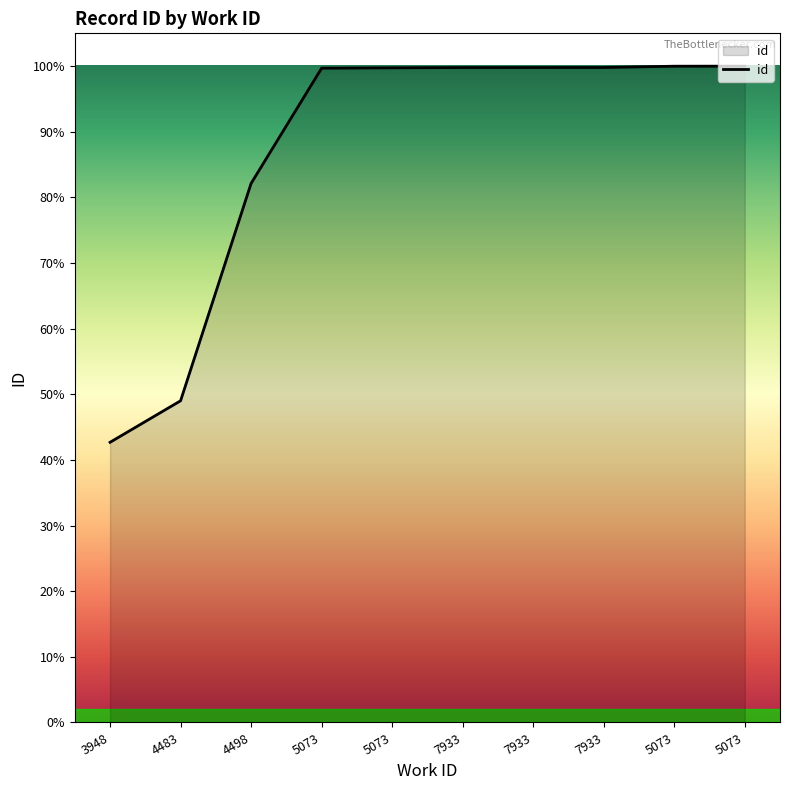

Is this an area chart (filled region under the line)?

Yes